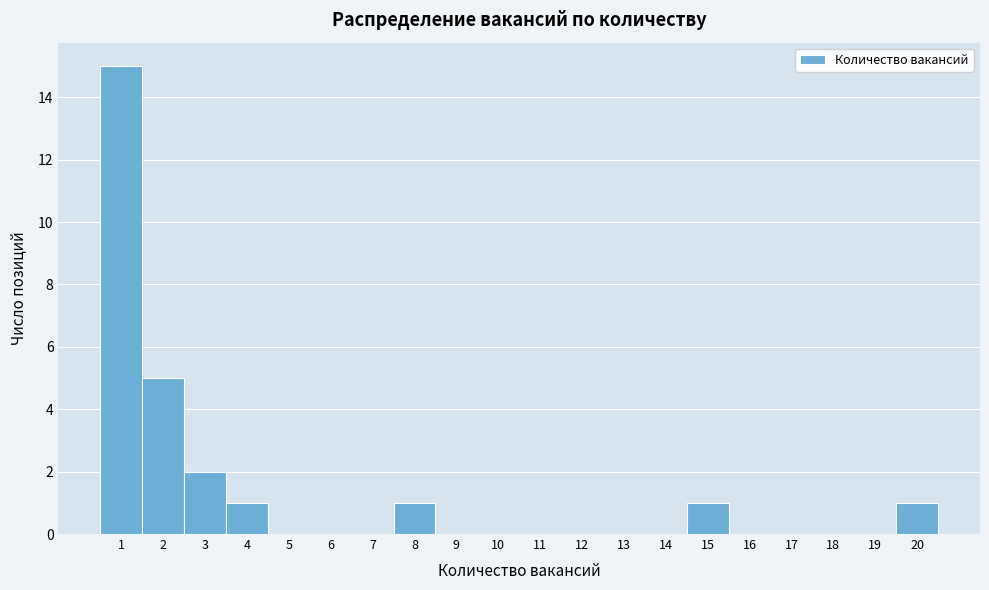

Reading left to right, list every bar in this chart as the range it spans on the x-axis followed by its height. The values are not printed on the chart, so give them approximately, as read against the axis.

0.5 to 1.5: 15
1.5 to 2.5: 5
2.5 to 3.5: 2
3.5 to 4.5: 1
4.5 to 5.5: 0
5.5 to 6.5: 0
6.5 to 7.5: 0
7.5 to 8.5: 1
8.5 to 9.5: 0
9.5 to 10.5: 0
10.5 to 11.5: 0
11.5 to 12.5: 0
12.5 to 13.5: 0
13.5 to 14.5: 0
14.5 to 15.5: 1
15.5 to 16.5: 0
16.5 to 17.5: 0
17.5 to 18.5: 0
18.5 to 19.5: 0
19.5 to 20.5: 1